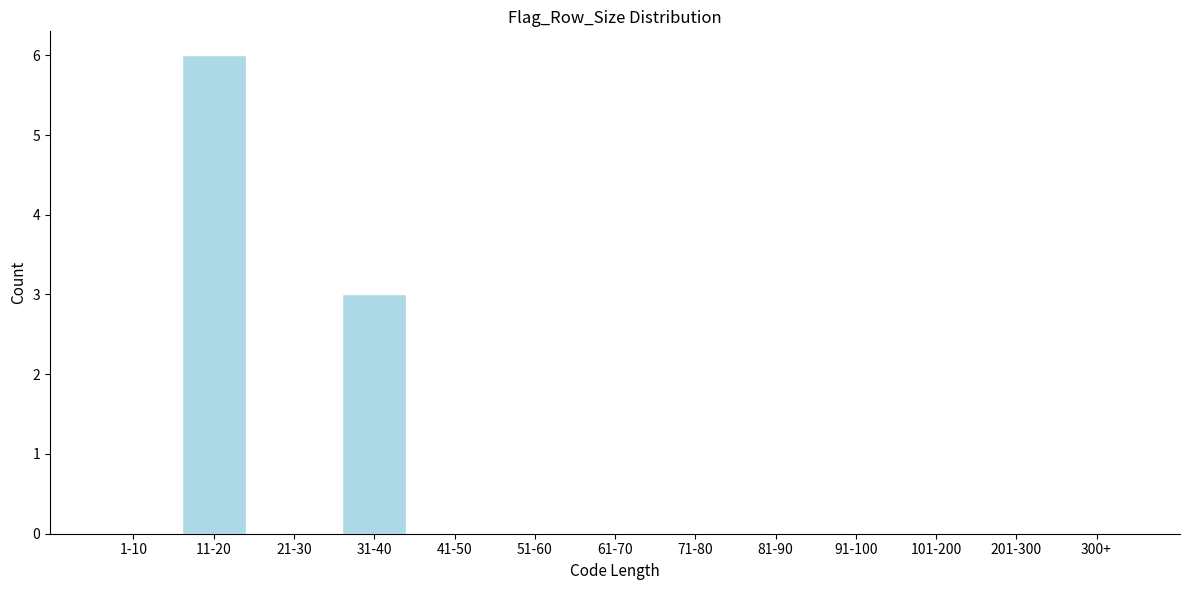

Reading left to right, extract all data points from this chart.

1-10=0	11-20=6	21-30=0	31-40=3	41-50=0	51-60=0	61-70=0	71-80=0	81-90=0	91-100=0	101-200=0	201-300=0	300+=0